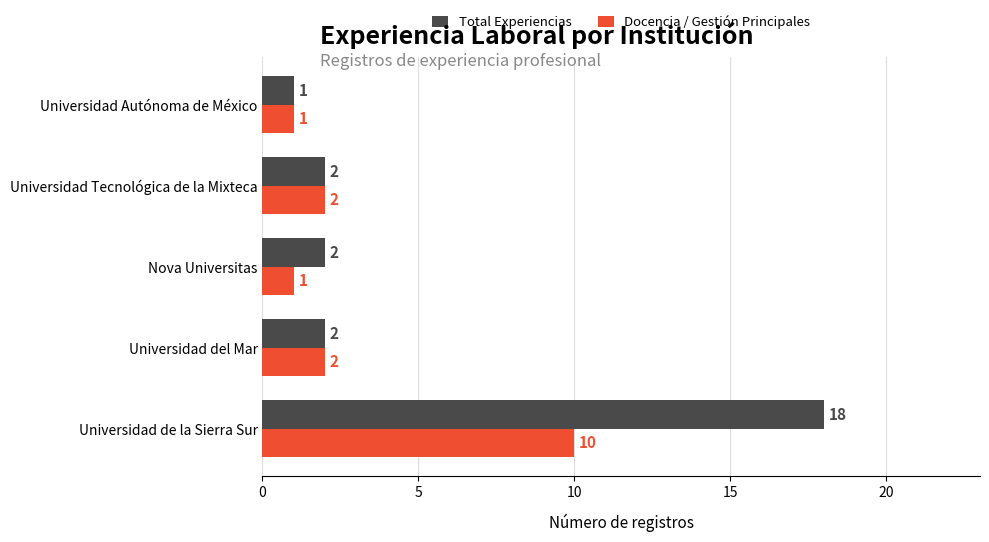

What is the difference between the maximum and second lowest values in the Docencia / Gestión Principales series?

9